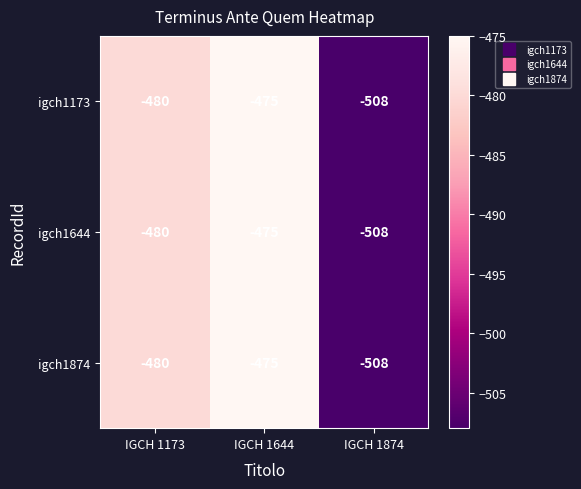

Rank the categories by igch1173 value from lowest to highest.

IGCH 1874, IGCH 1173, IGCH 1644